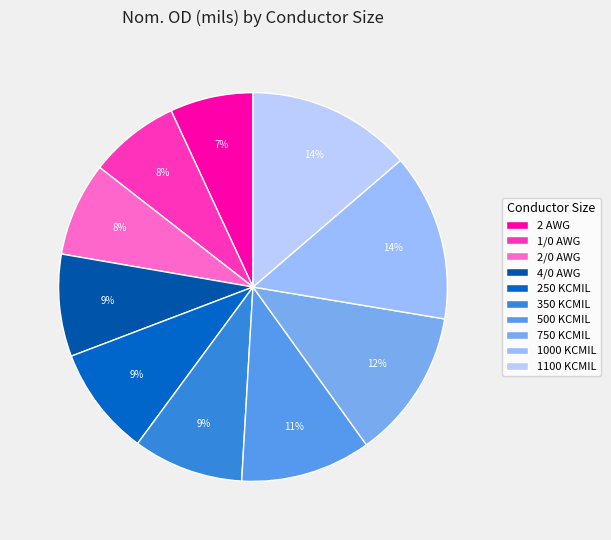

How many segments does this pie chart have?

10